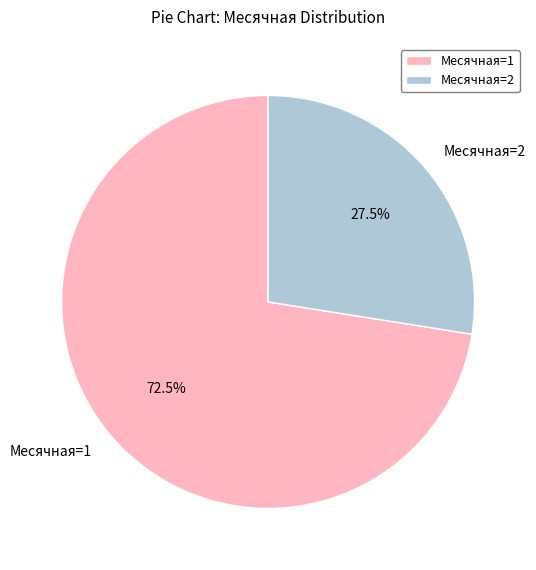

What is the total percentage of Месячная=2 and Месячная=1?

100.0%